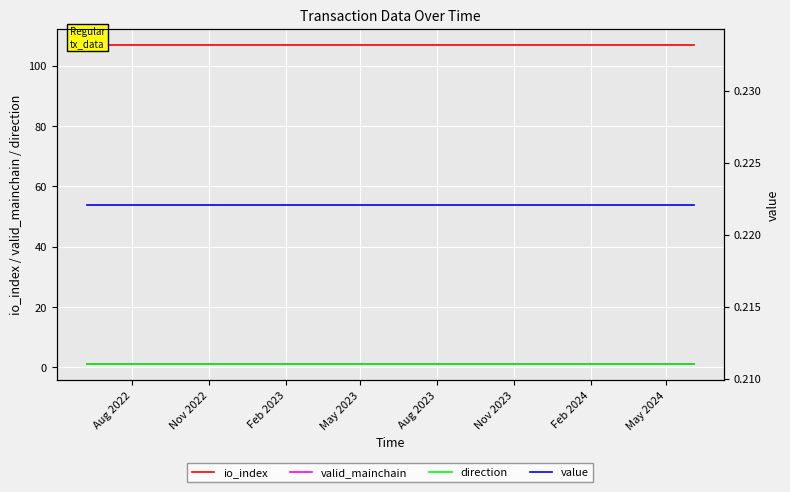

What is the minimum value shown in the chart?

0.2